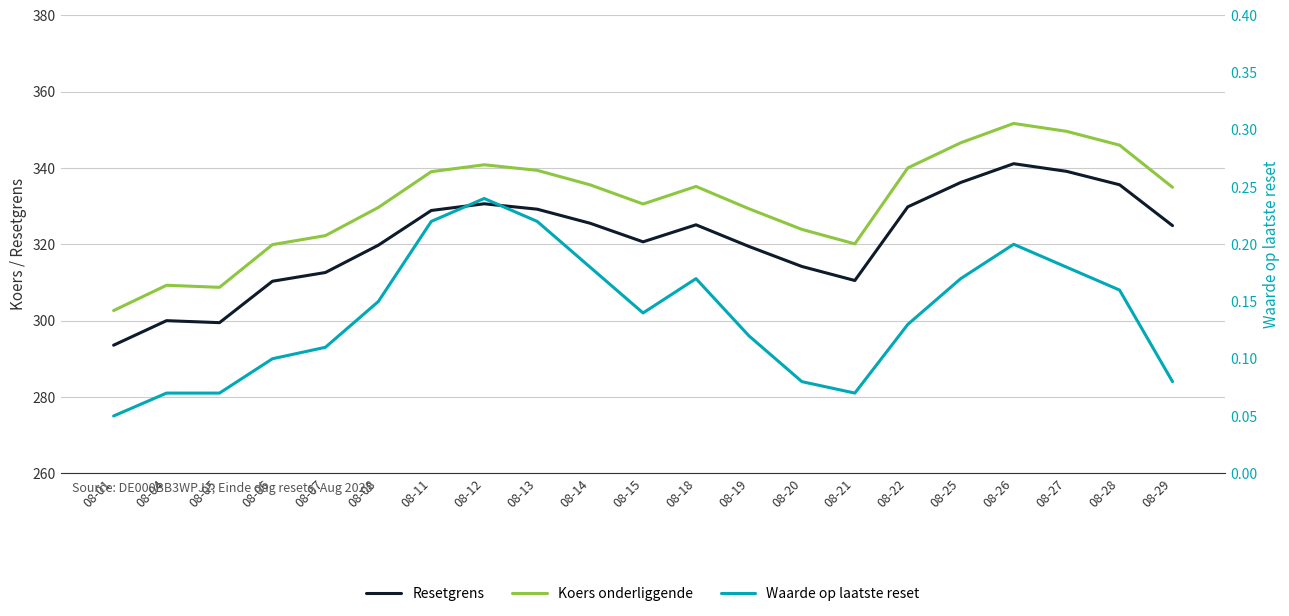

List the series in order of their peak value, lowest first.

Waarde op laatste reset, Resetgrens, Koers onderliggende